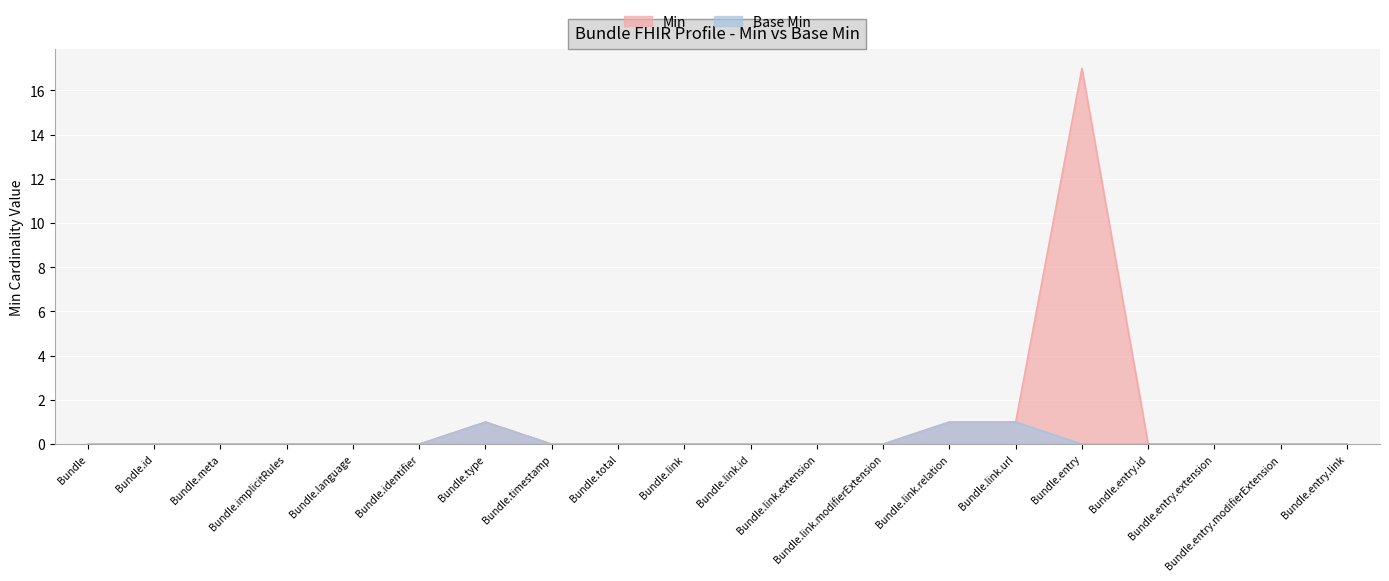

True or false: Min and Base Min intersect in this chart.

False